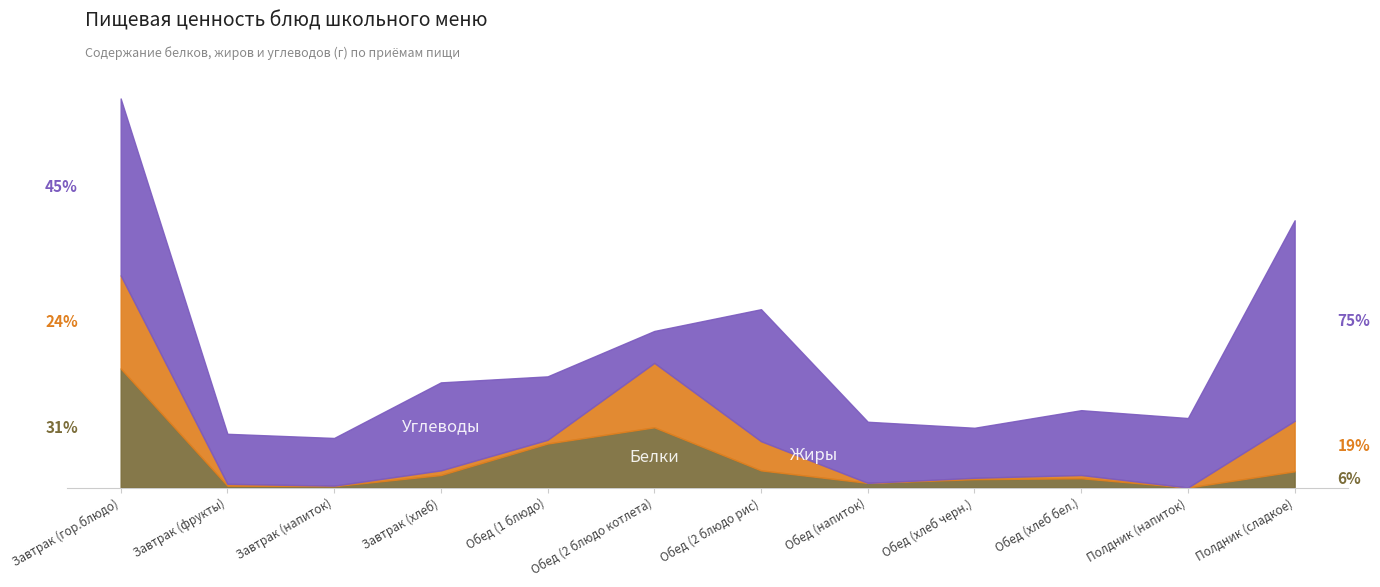

How many times do Углеводы and Белки cross each other?

2